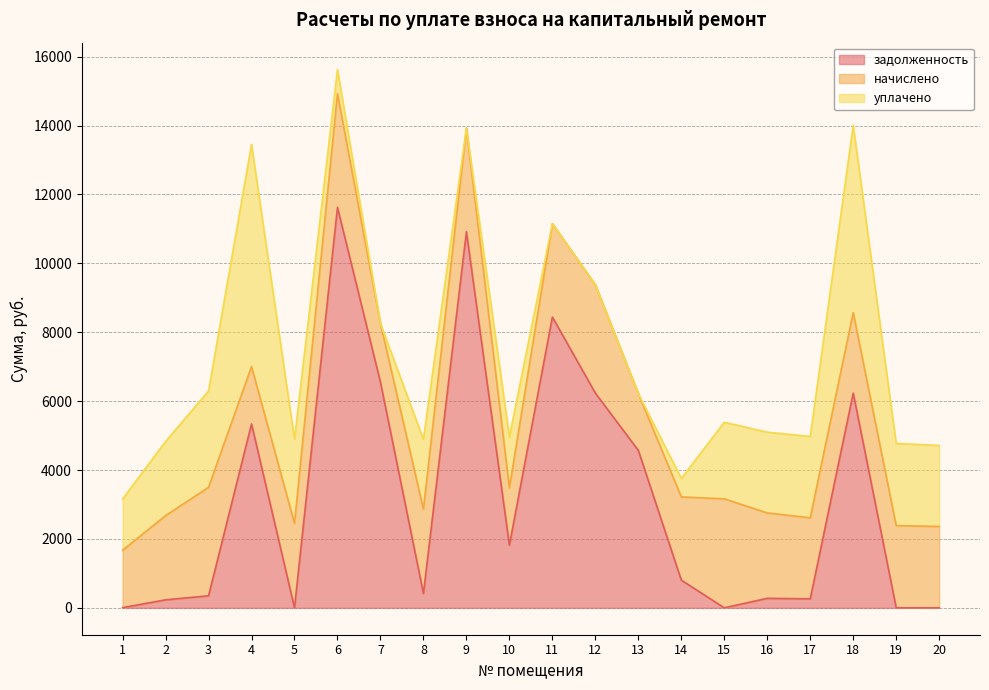

What is the highest value of the начислено series?

3302.9